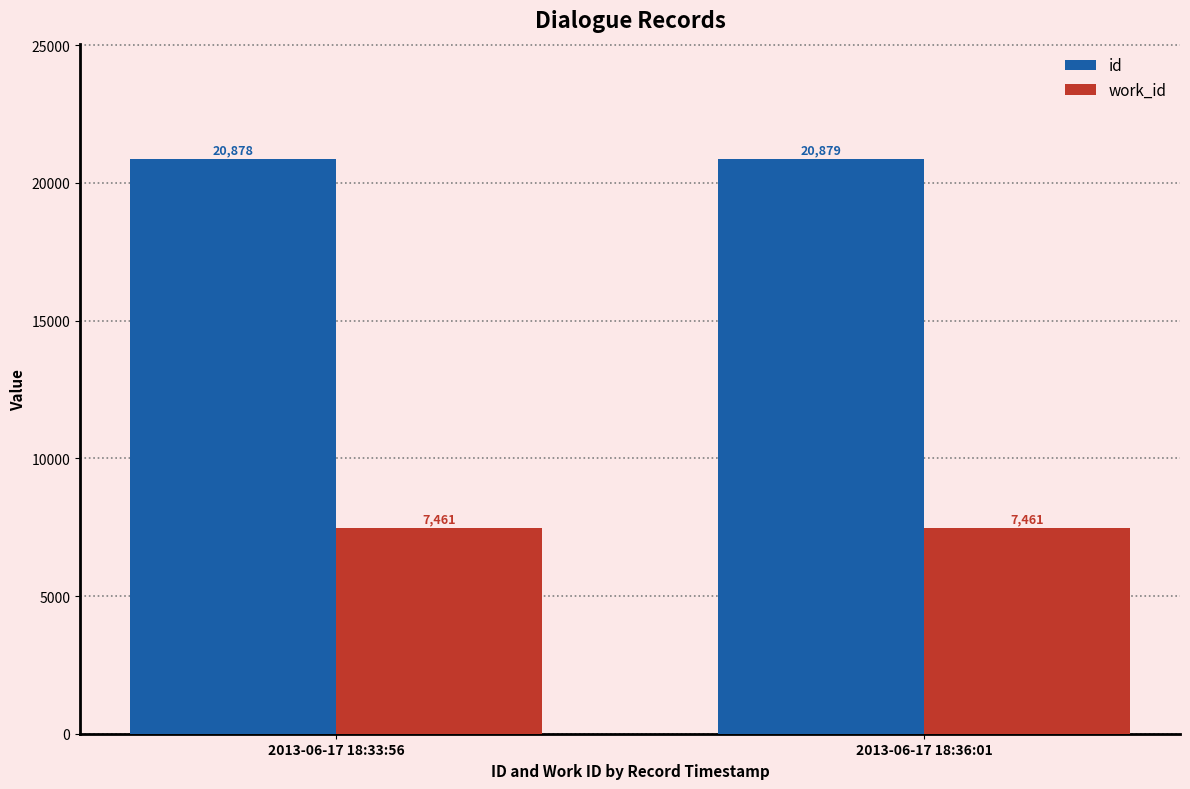

Which series has the largest range (max minus min)?

id